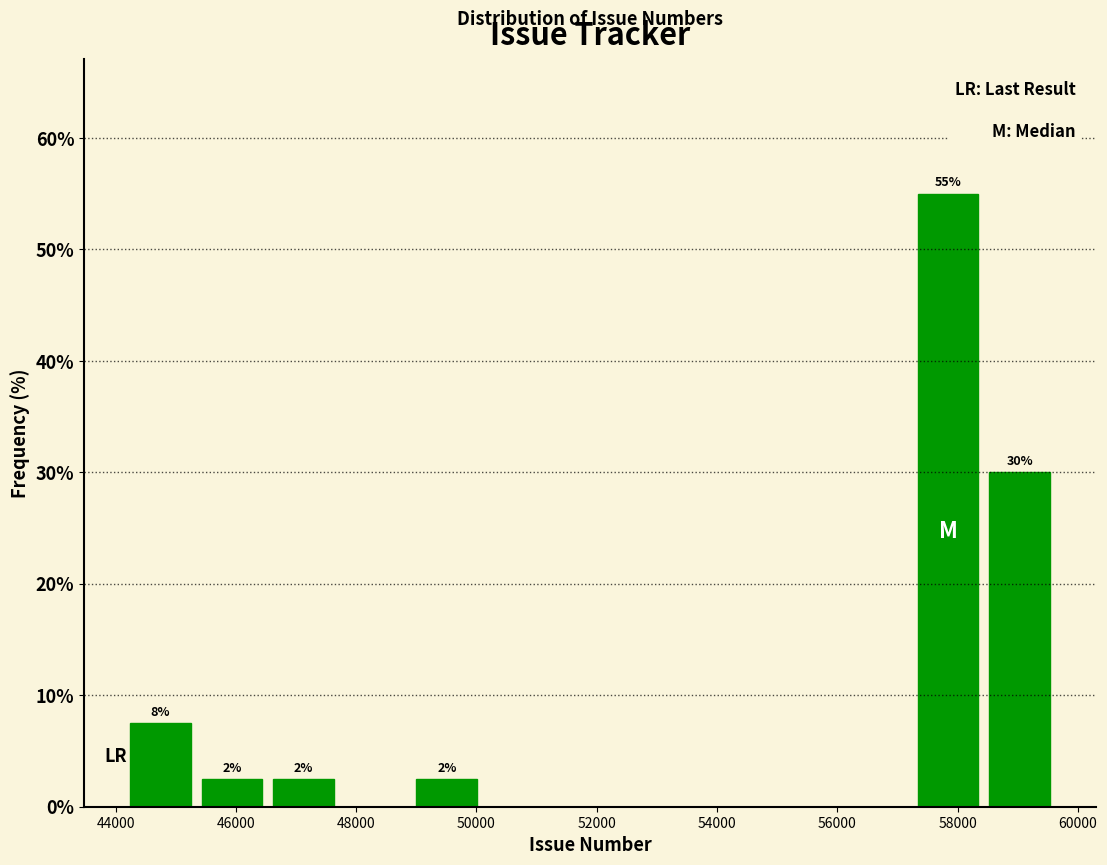

Over which range of the x-axis is the bar tallest?

57200 to 58400